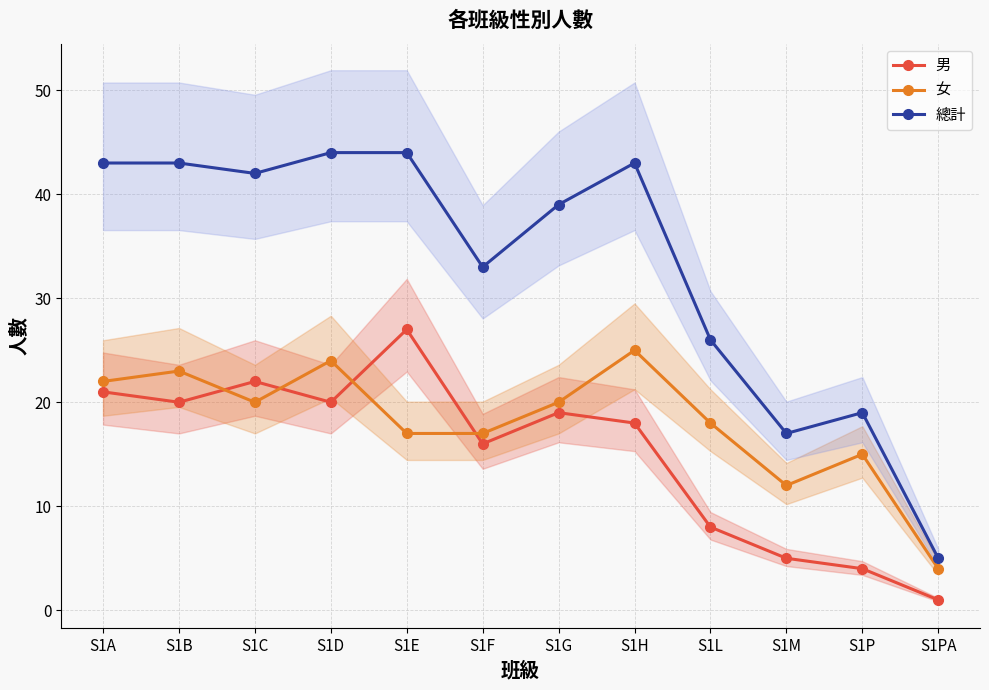

What is the label of the 4th point from the left?

S1D